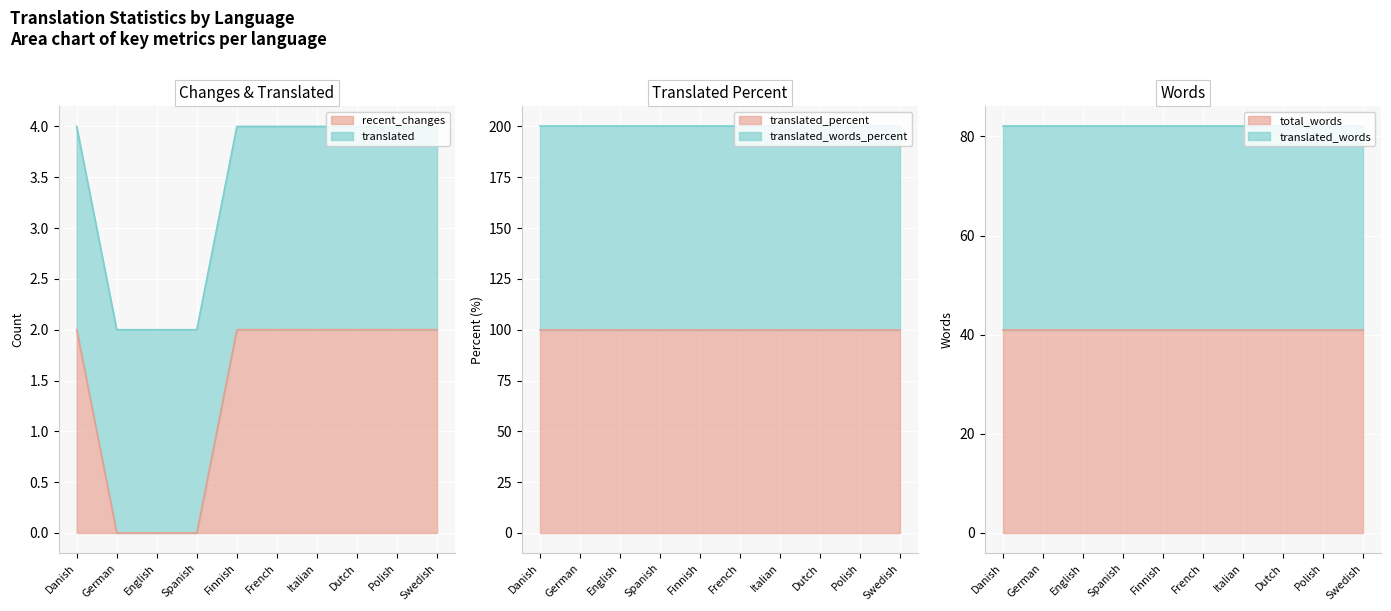

The translated_percent series shows 100 at Danish. True or false?

True